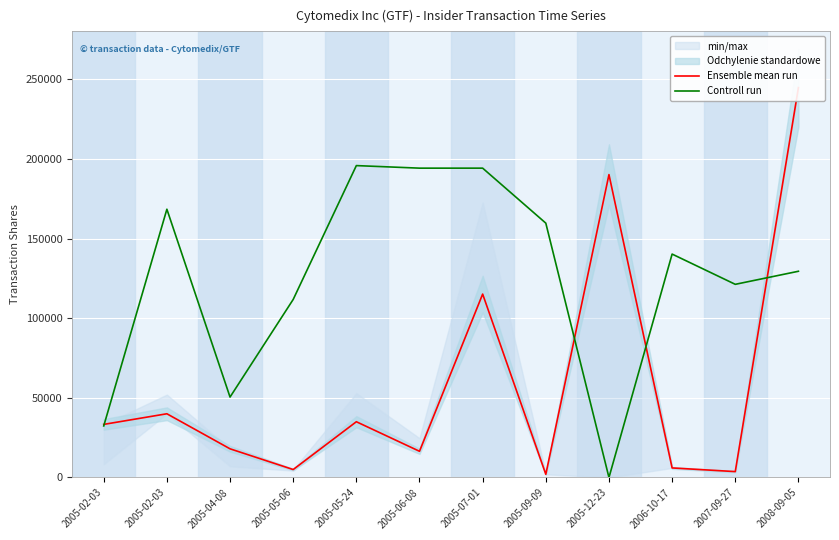

Is it true that Ensemble mean run equals 5259.2 at 2007-09-27?

False